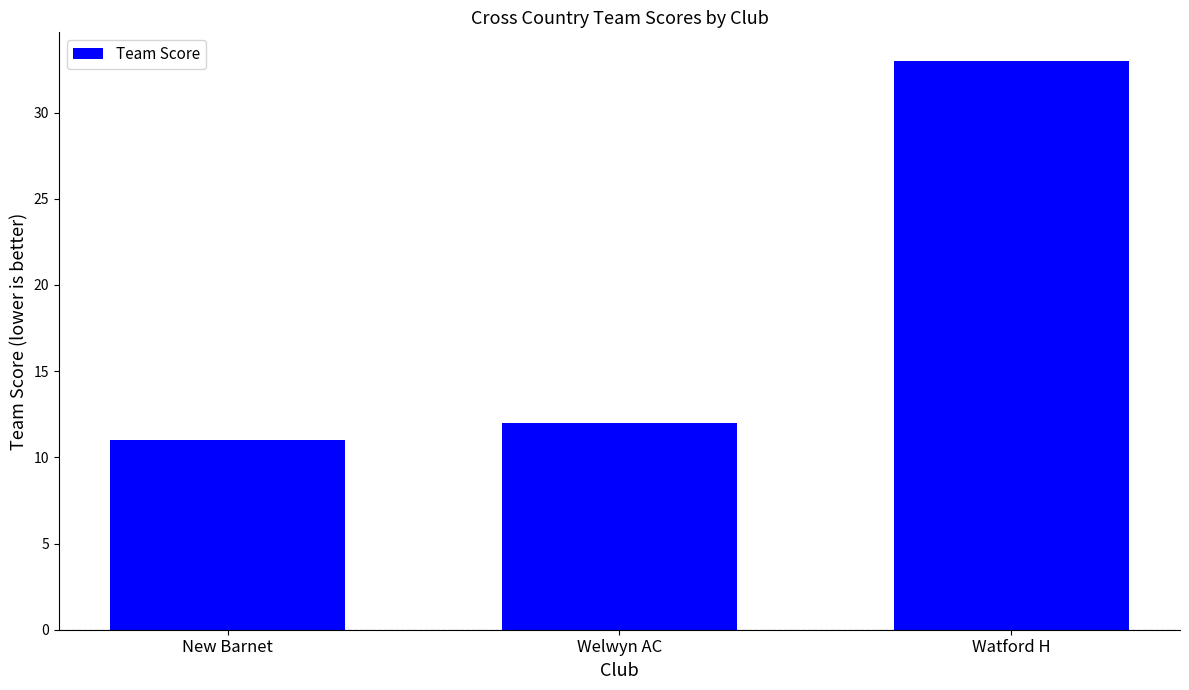

Between Welwyn AC and Watford H, which is larger?

Watford H